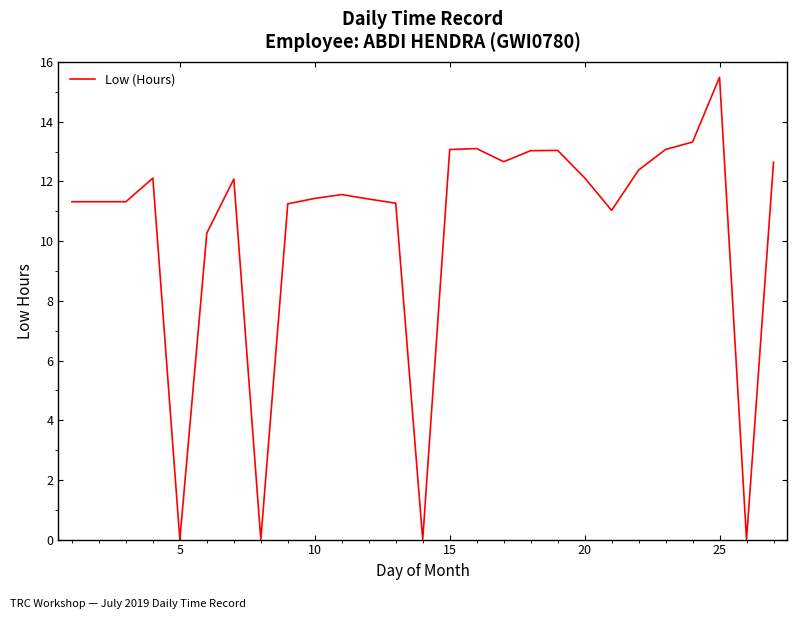

What is the difference between the maximum and minimum values?

15.5